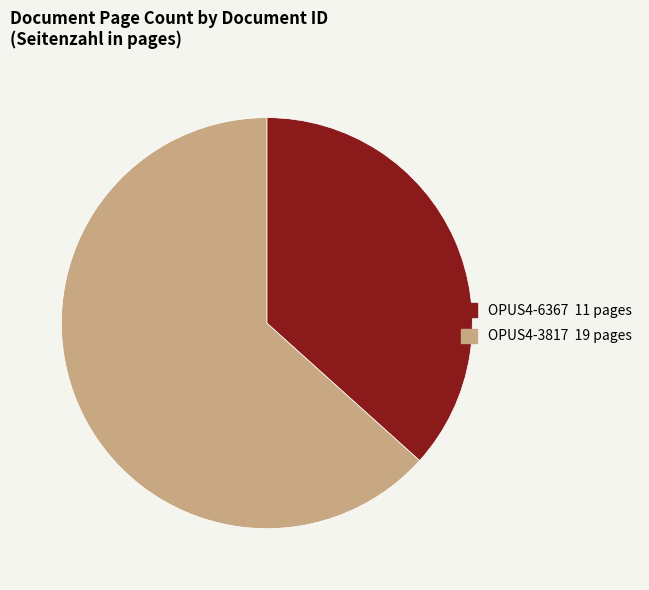

Do OPUS4-6367 and OPUS4-3817 together represent more than half of the pie?

Yes